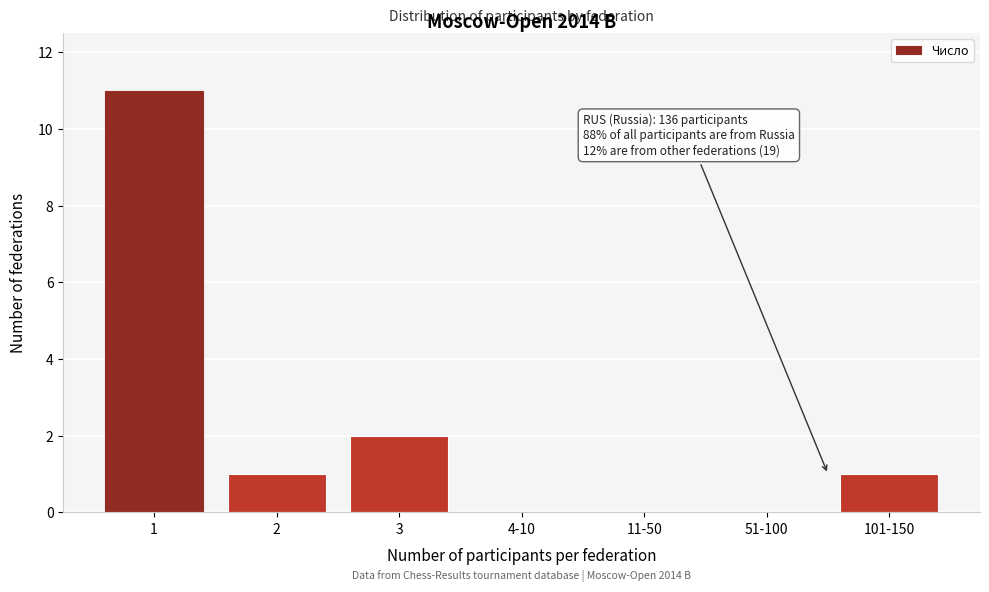

Reading left to right, what are all the values shown in this chart?

1=11	2=1	3=2	4-10=0	11-50=0	51-100=0	101-150=1